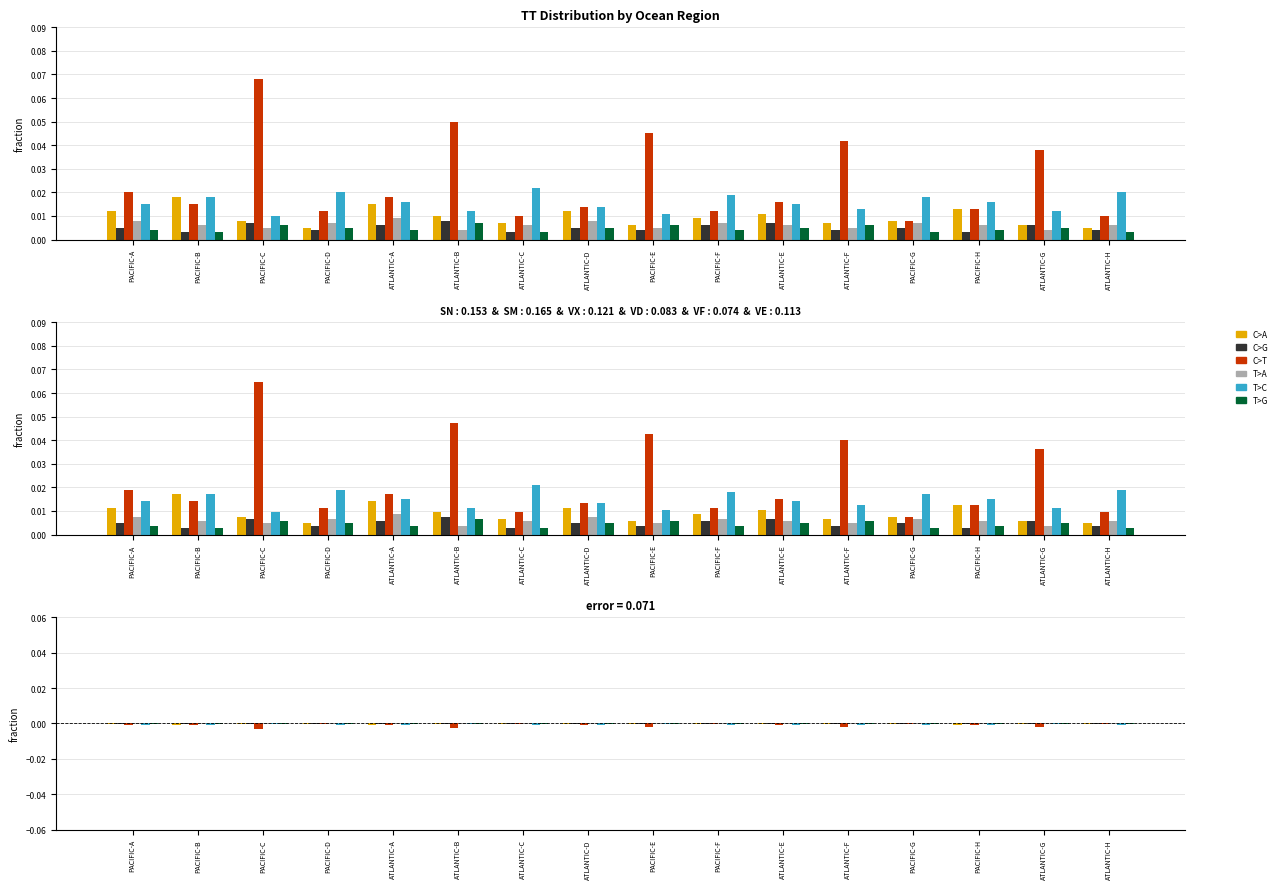

What is the label of the 13th bar from the right?

PACIFIC-D